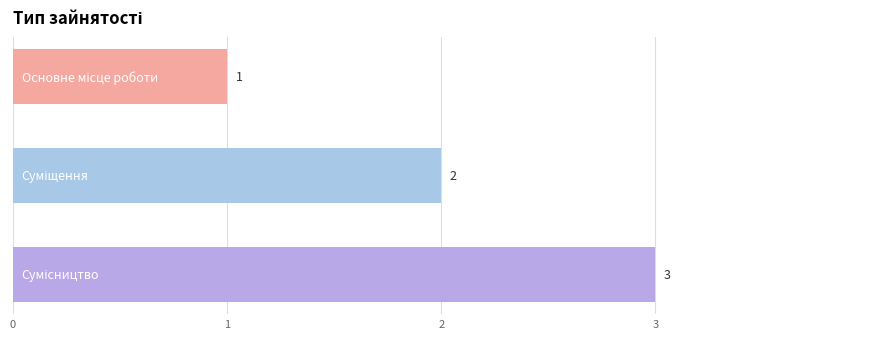

Count the values in the range 1 to 3.

3